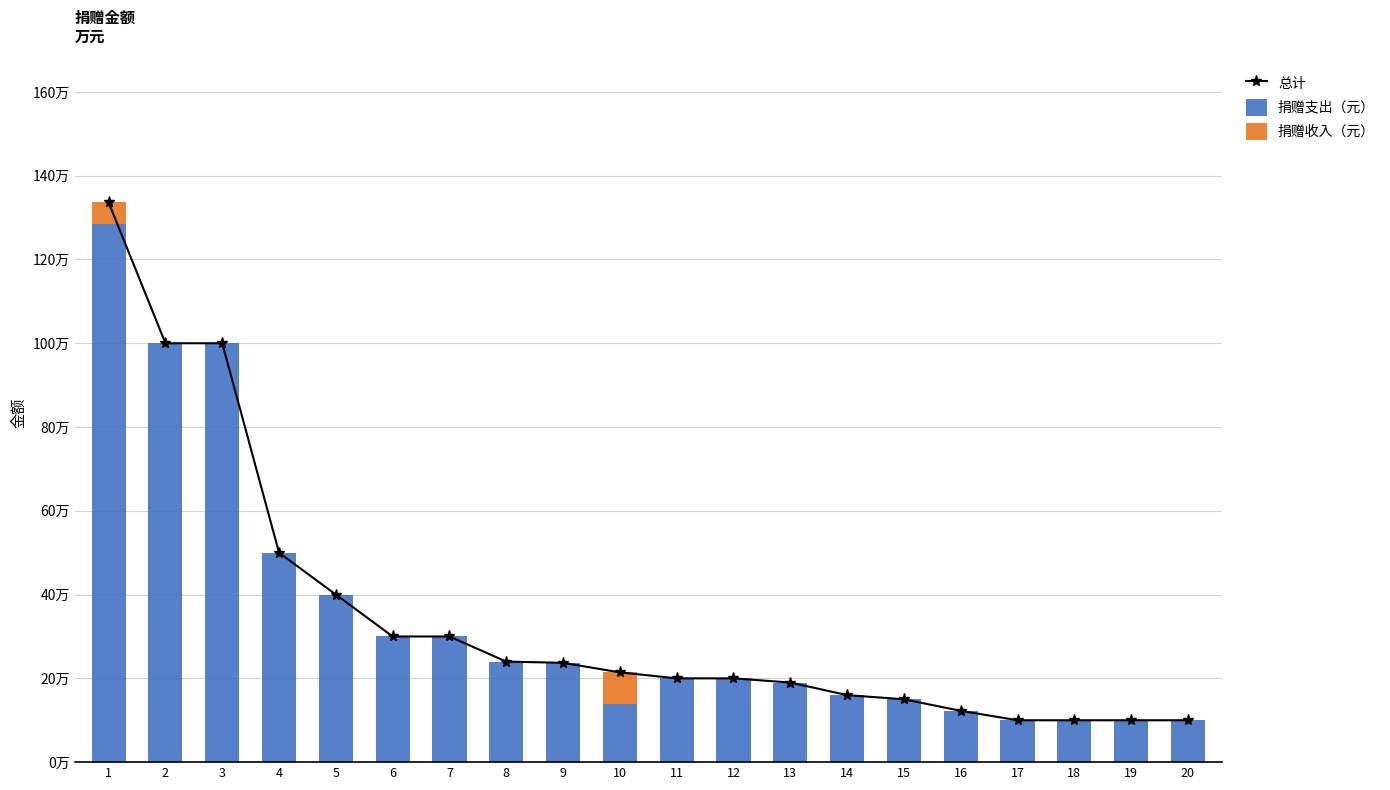

What is the maximum value for 捐赠支出（元）?

1285775.1